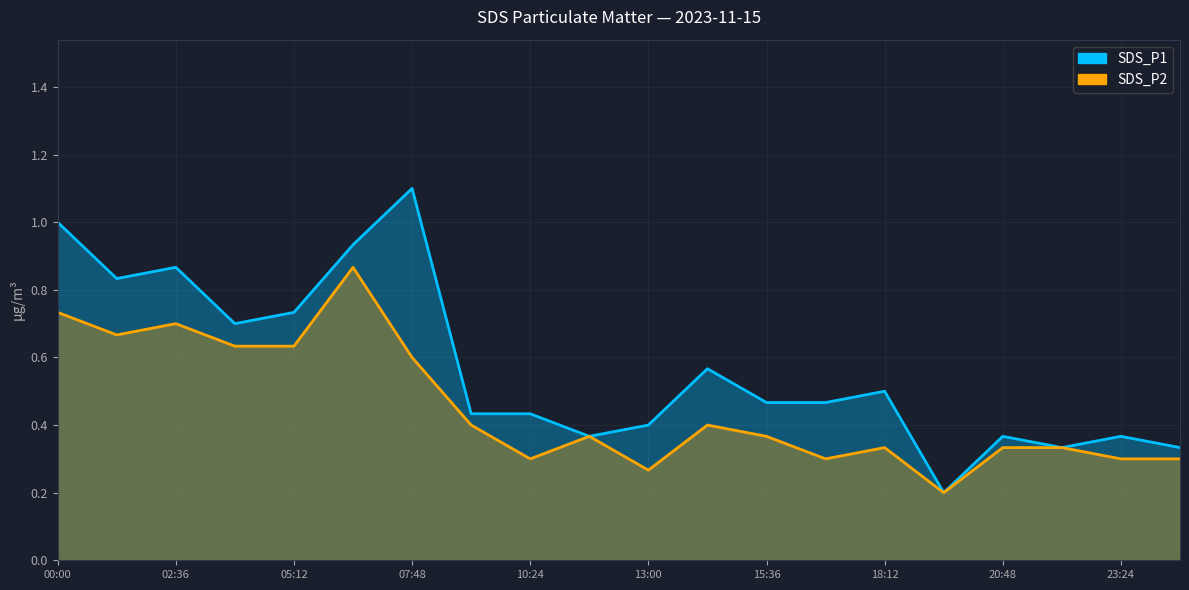

Which series has the largest range (max minus min)?

SDS_P1